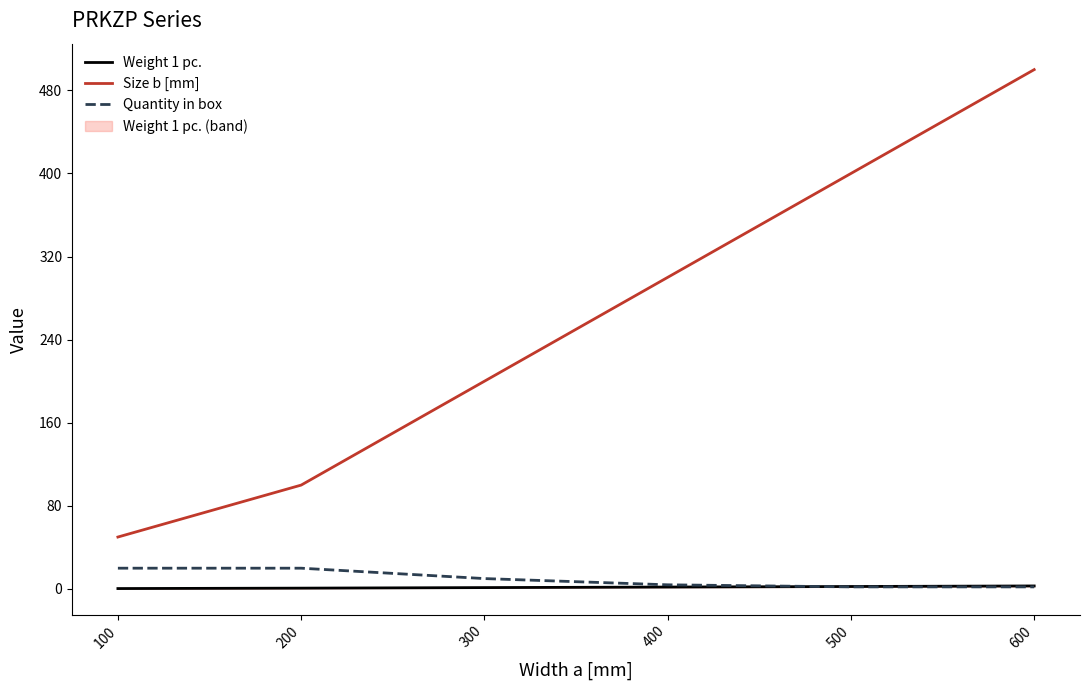

True or false: Quantity in box and Size b [mm] cross at least once.

False